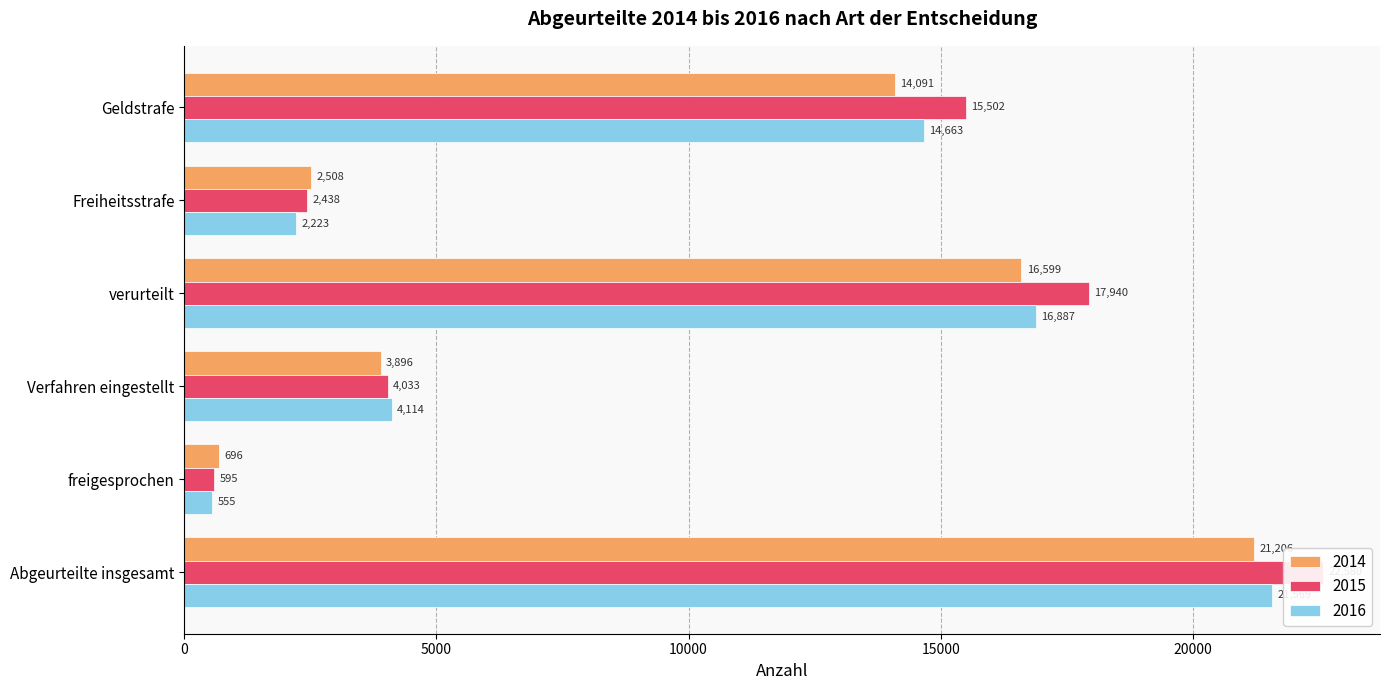

What is the sum of all 2015 values?

63088